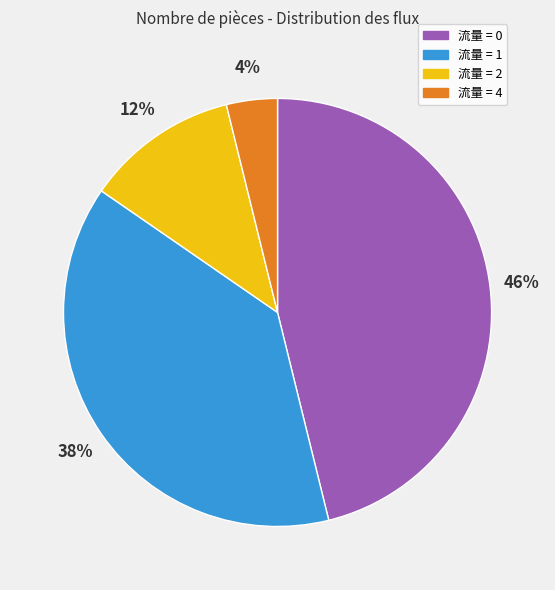

How many segments does this pie chart have?

4